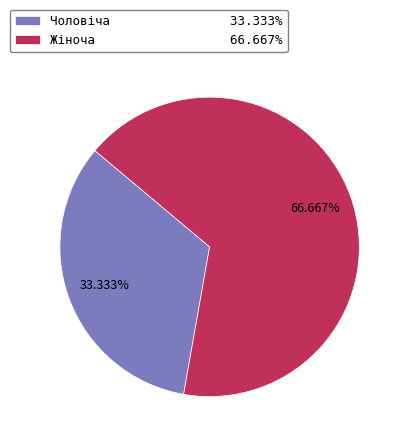

The Жіноча slice represents 82% of the pie. True or false?

False